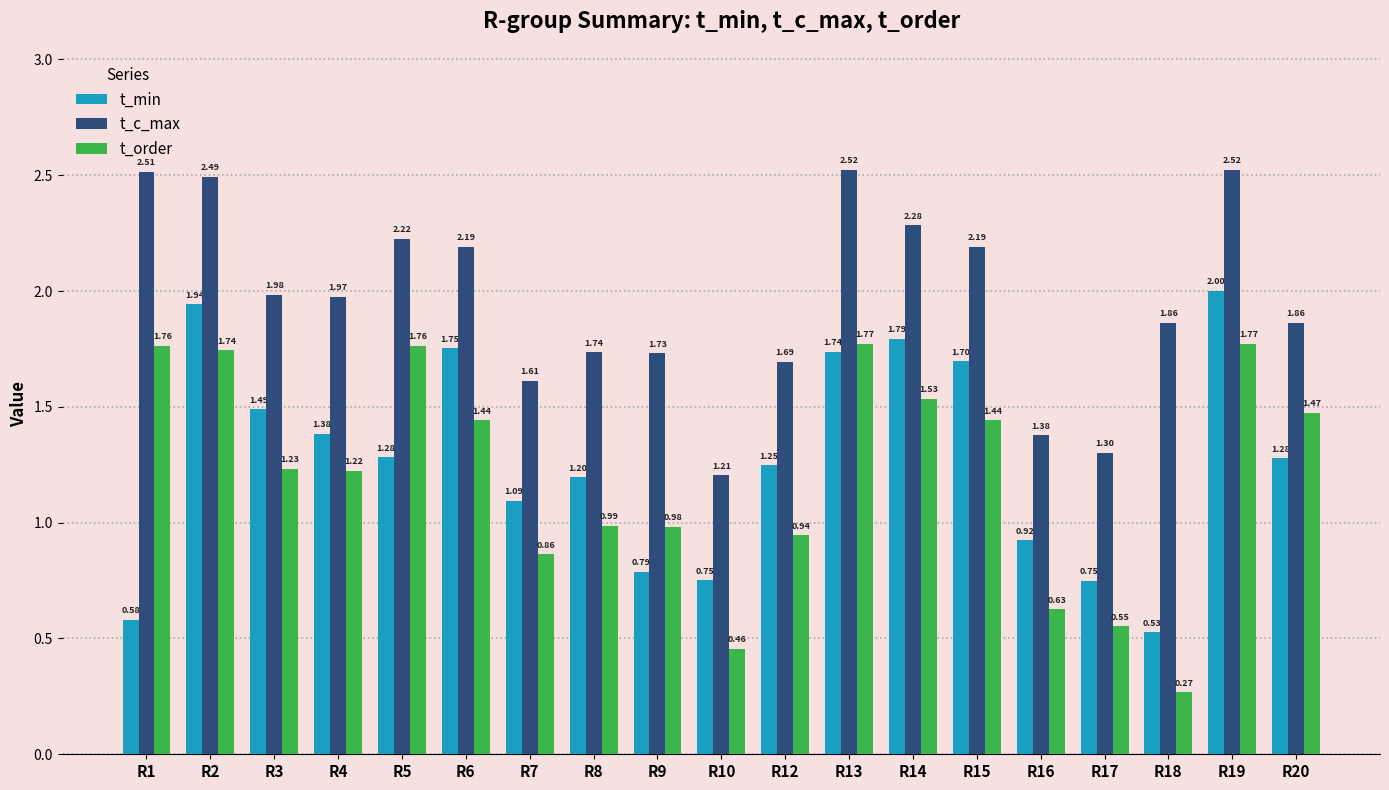

What value does the t_c_max series have at R10?

1.2